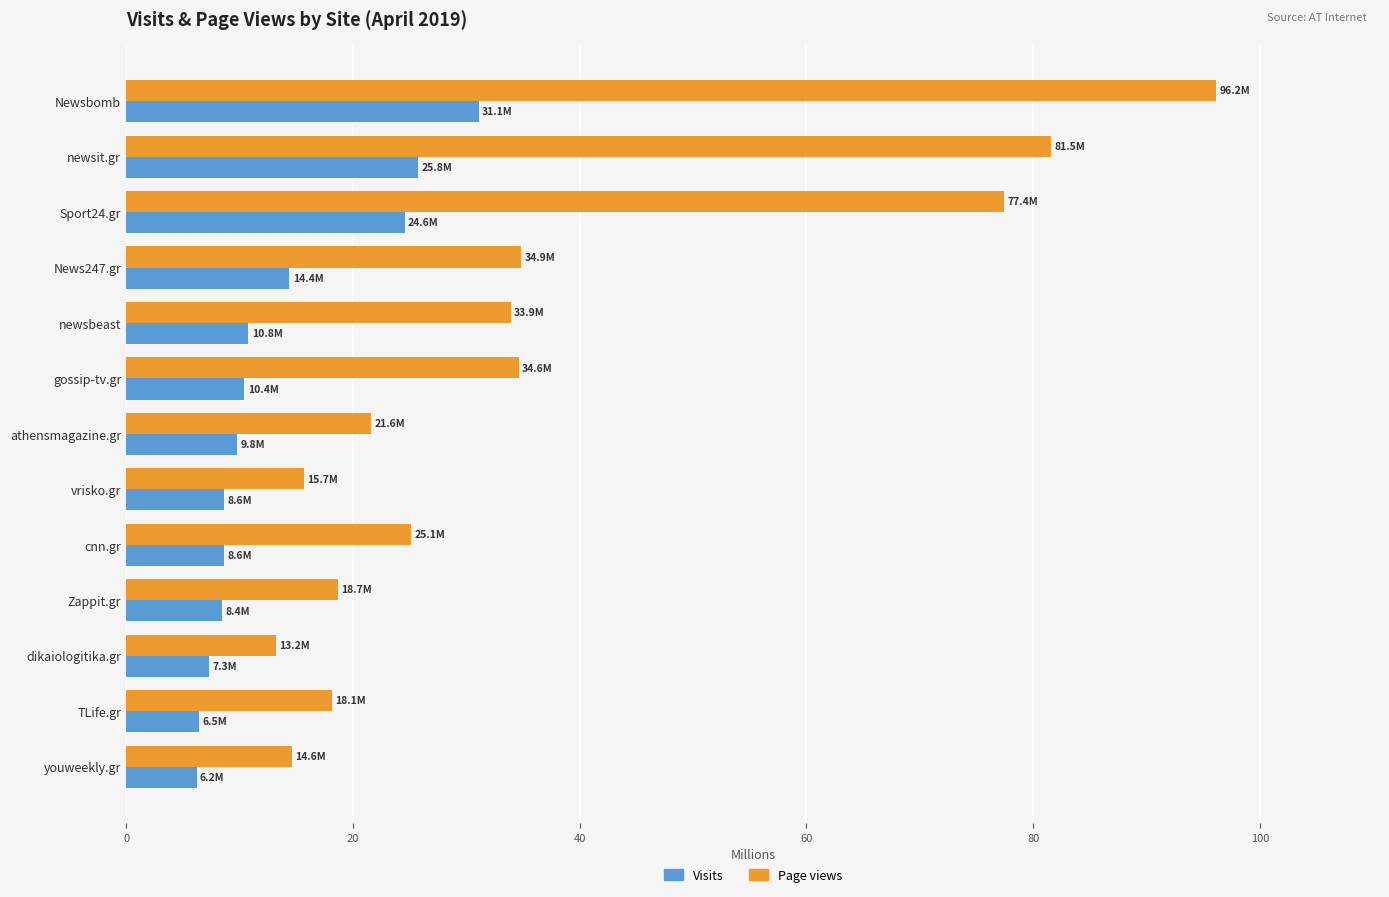

Between News247.gr and youweekly.gr, which series saw the biggest shift?

Page views